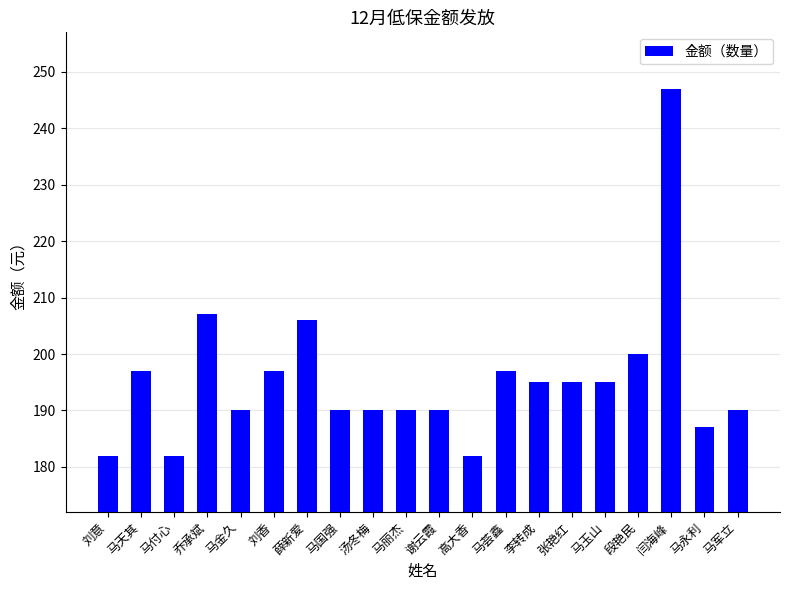

What is the minimum value shown in the chart?

182